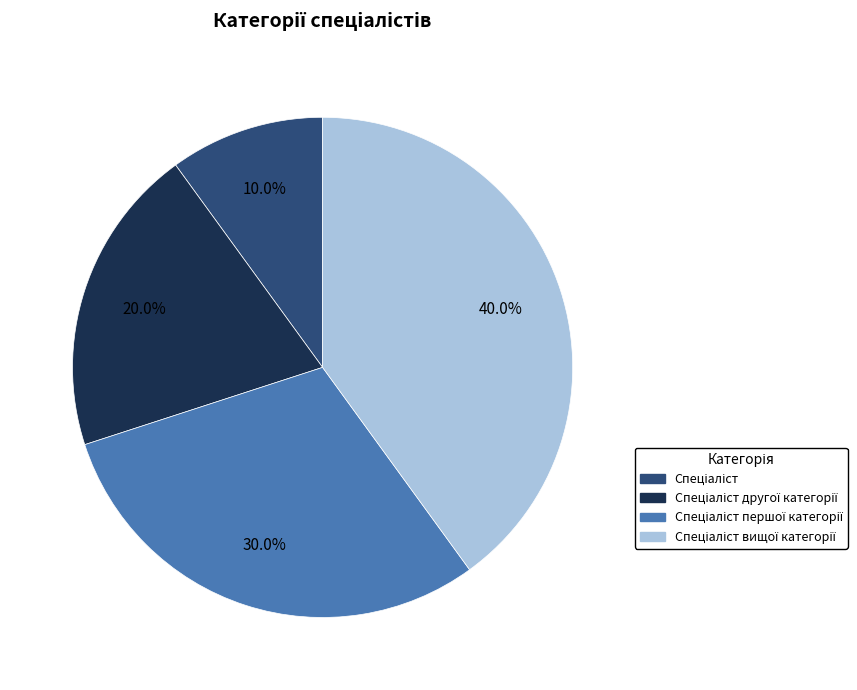

Does any single category account for the majority?

No